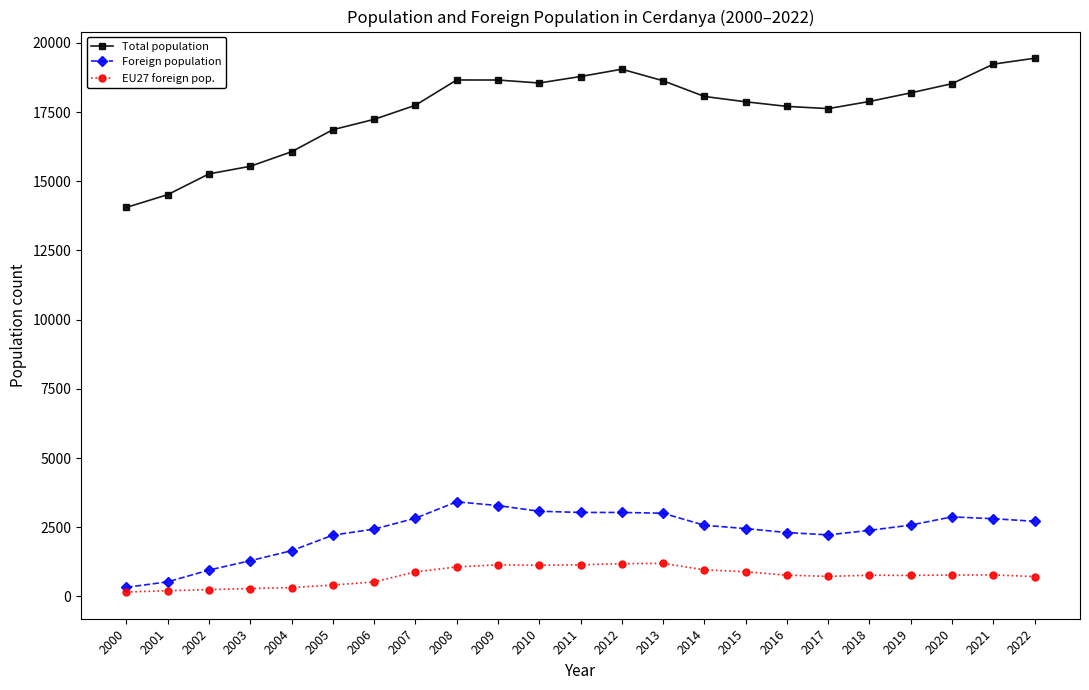

What is the value of the Foreign population point at the 4th from the left?

1293